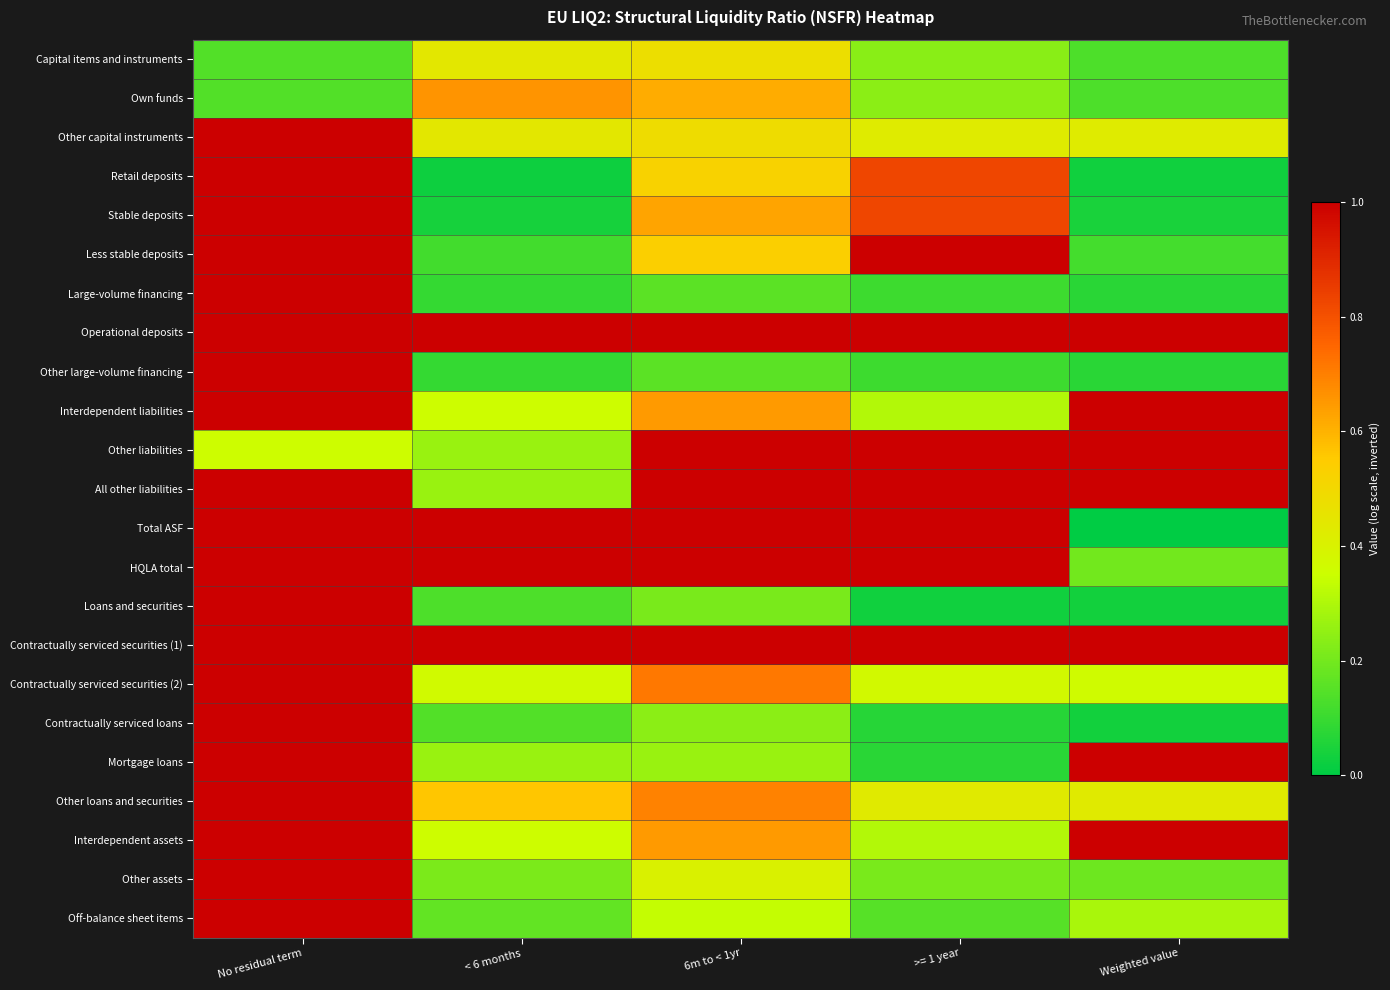

Which series has the largest total across all categories?

Operational deposits